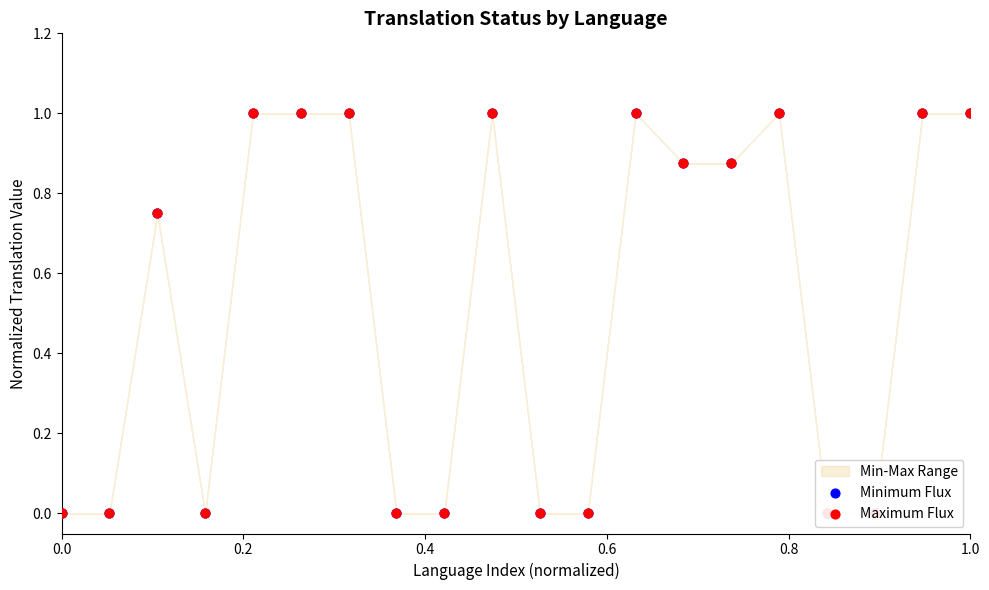

At which category is the sum across all series the highest?

0.8